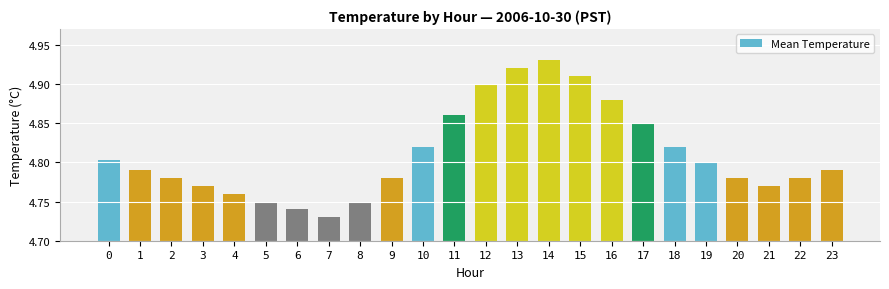

The value at 10 is 4.8. True or false?

True